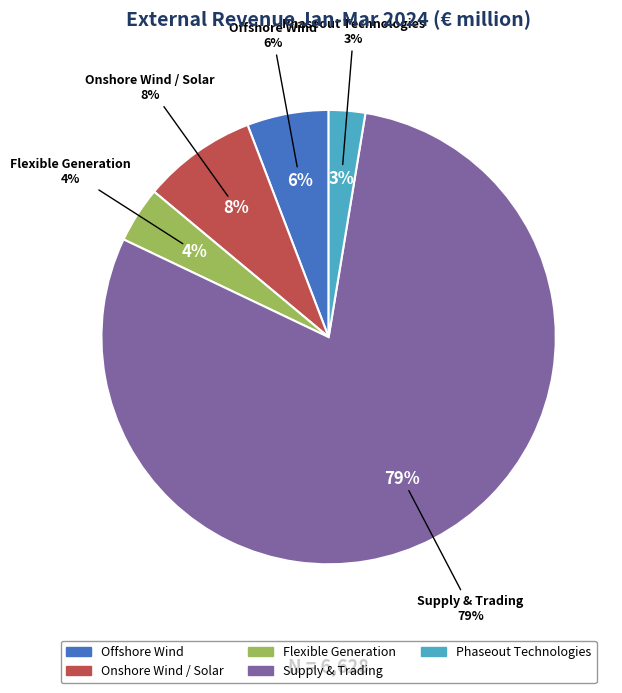

Which category has the biggest portion of the pie?

Supply & Trading